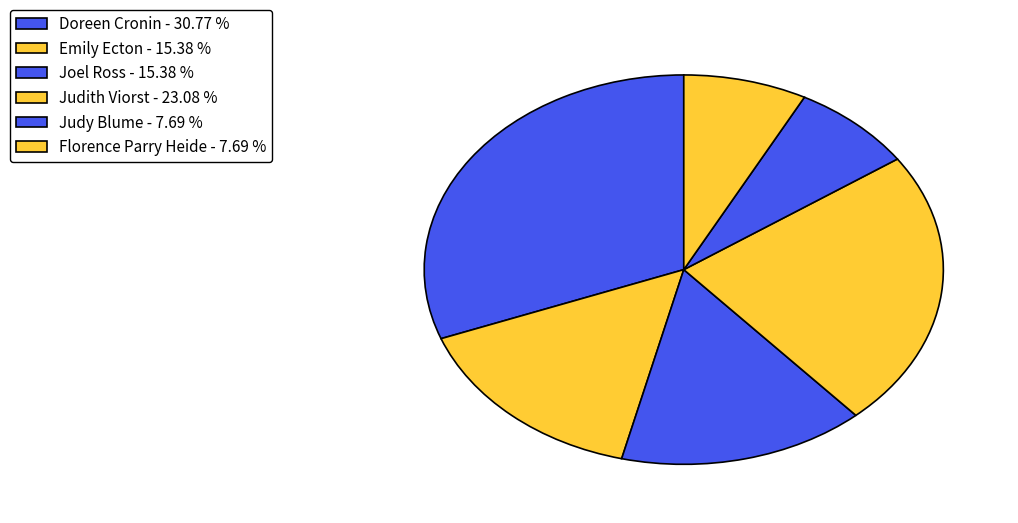

How many slices are in this pie chart?

6